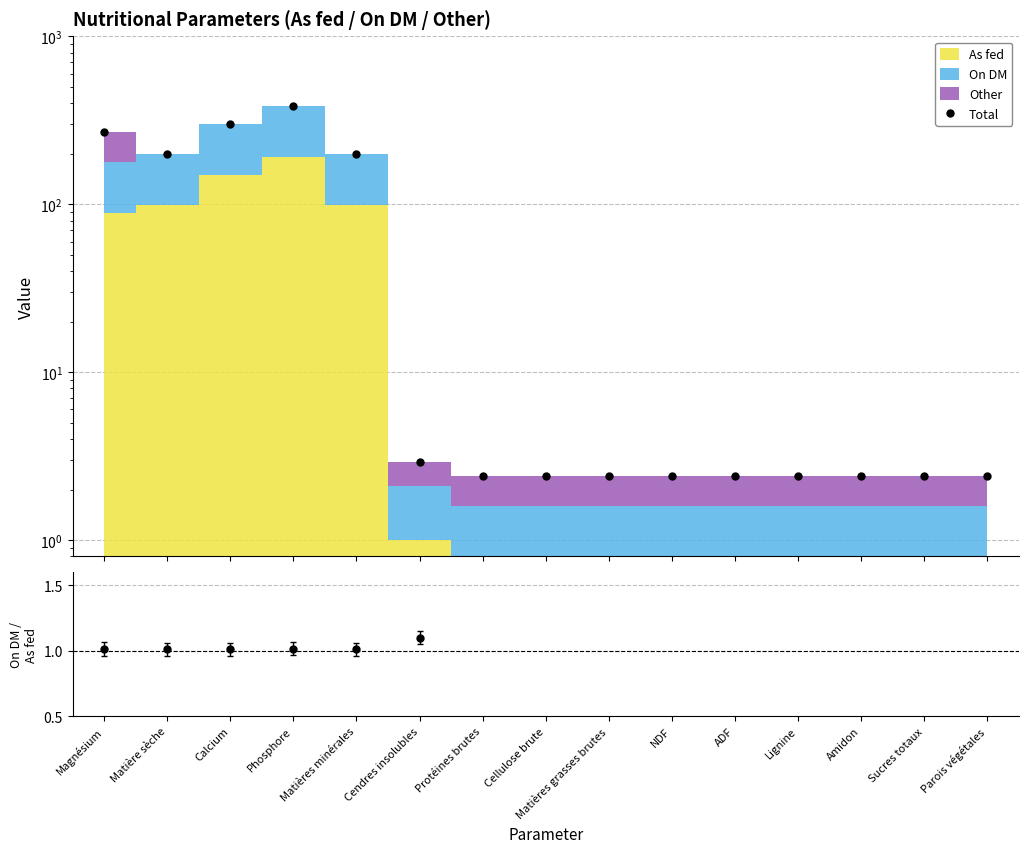

Which has a higher value, Phosphore or Lignine?

Phosphore